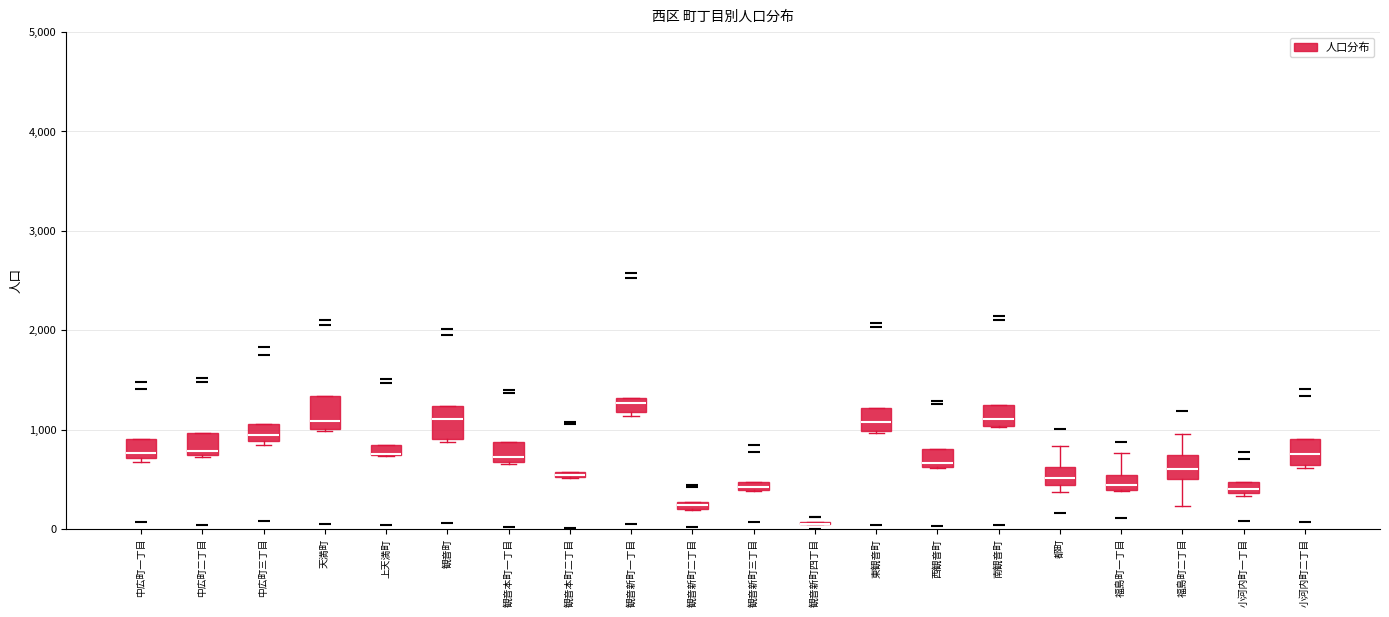

Where is the upper edge of the box for 観音新町一丁目 on the y-axis? The values are not printed on the chart, so give them approximately, as read against the axis.

1300